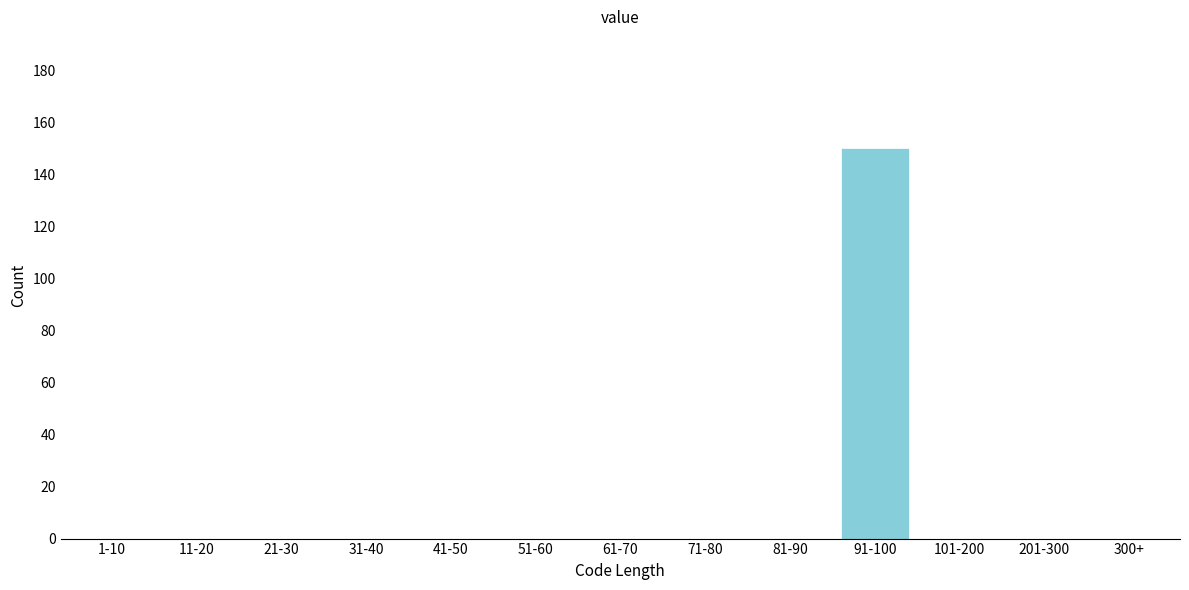

Reading right to left, transcribe all the data shown in this chart.

300+=0	201-300=0	101-200=0	91-100=150	81-90=0	71-80=0	61-70=0	51-60=0	41-50=0	31-40=0	21-30=0	11-20=0	1-10=0